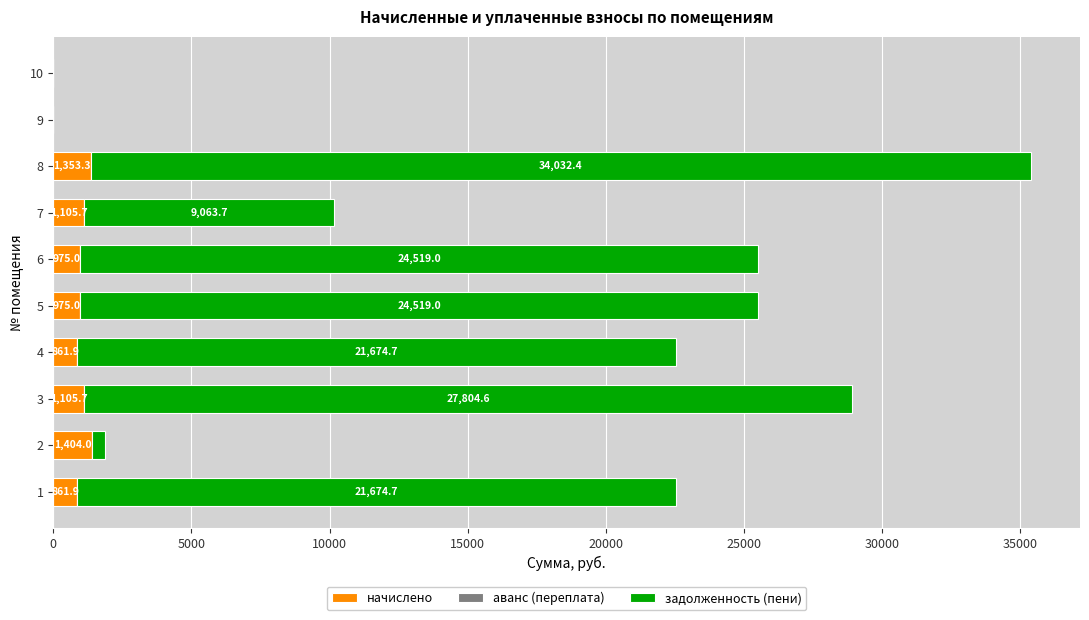

How many data points does each series have?

10